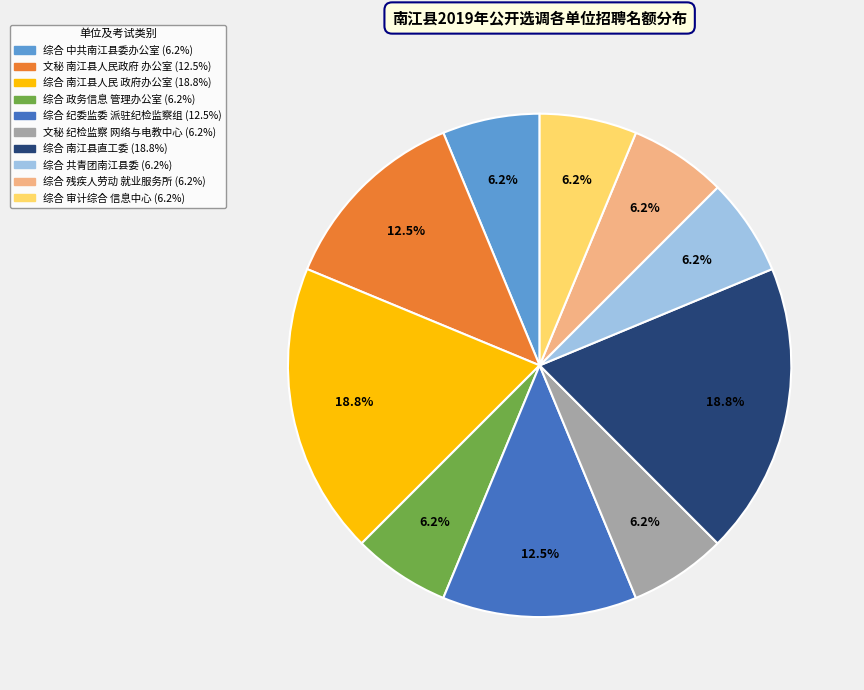

Does any single category account for the majority?

No